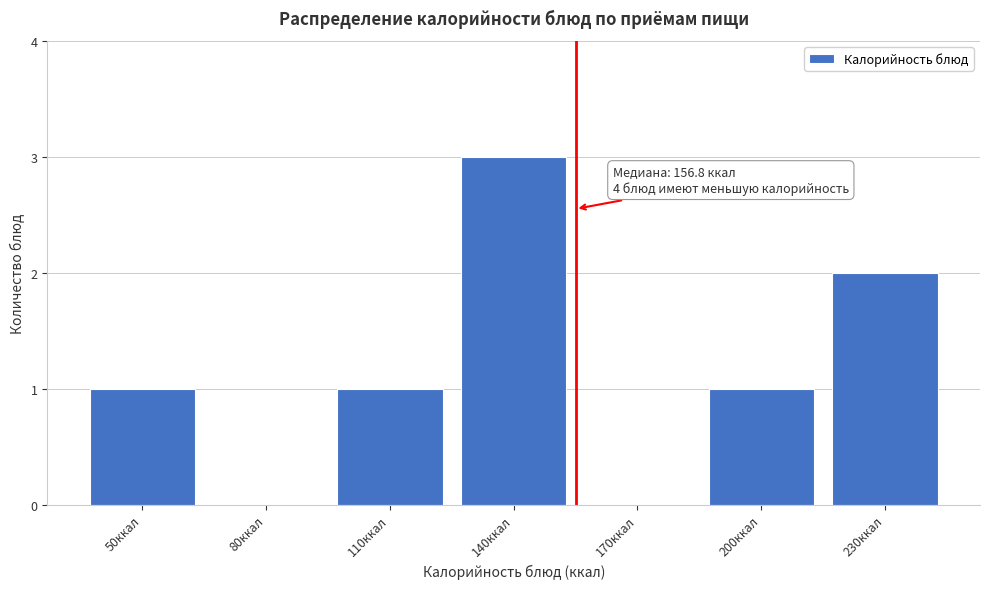

Reading left to right, extract all data points from this chart.

50ккал=1	80ккал=0	110ккал=1	140ккал=3	170ккал=0	200ккал=1	230ккал=2